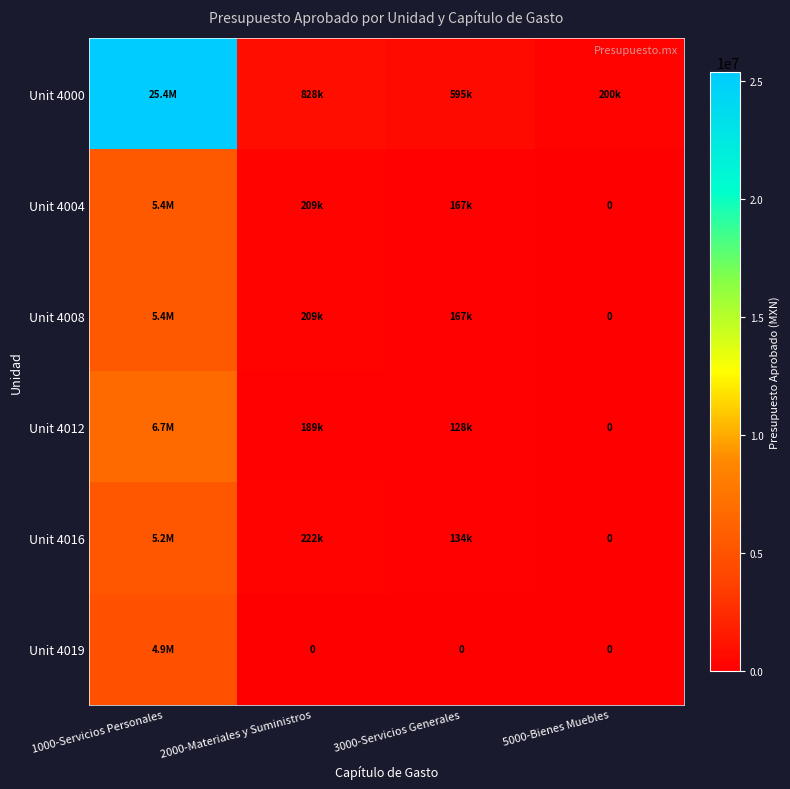

What is the sum of the Unit 4004 values at 5000-Bienes Muebles and 3000-Servicios Generales?

167327